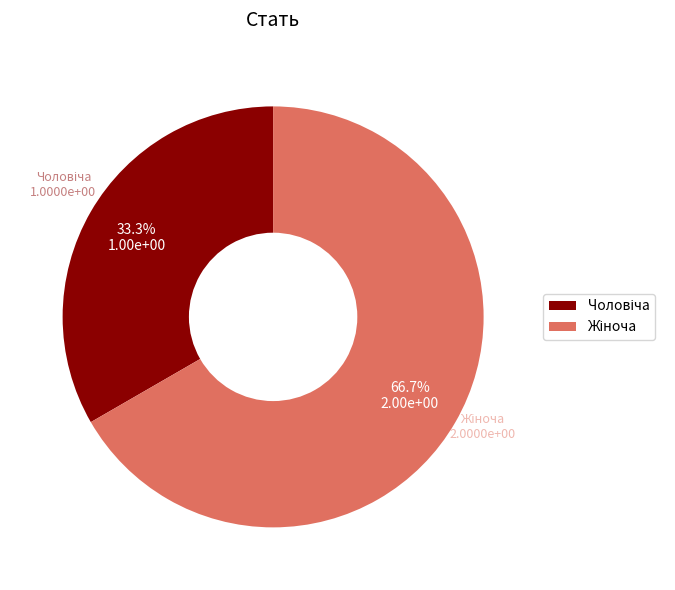

Does any single category account for the majority?

Yes